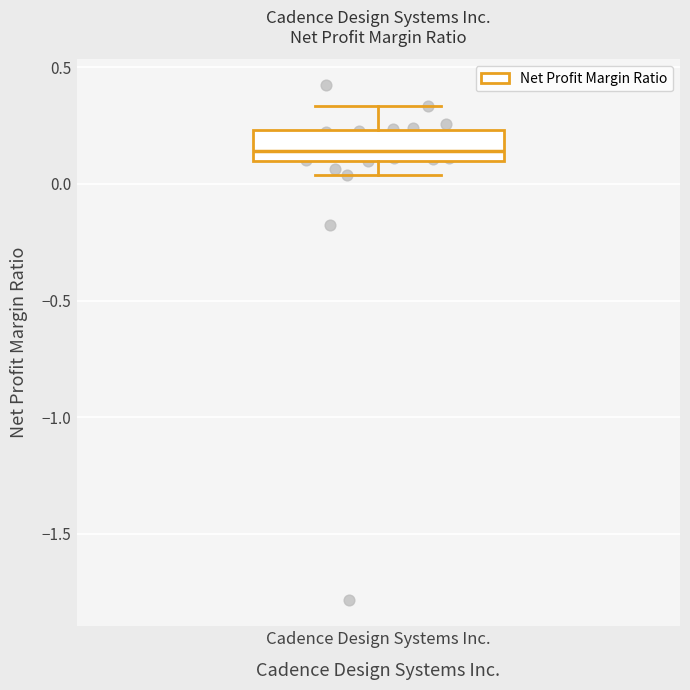

Where does the median line of the box for Cadence Design Systems Inc. sit on the y-axis? The values are not printed on the chart, so give them approximately, as read against the axis.

0.15